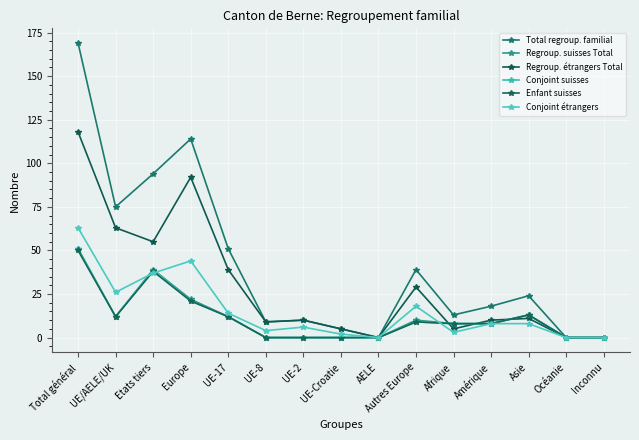

List the labels in order of Regroup. suisses Total value, largest first.

Total général, Etats tiers, Europe, Asie, UE/AELE/UK, UE-17, Autres Europe, Afrique, Amérique, UE-8, UE-2, UE-Croatie, AELE, Océanie, Inconnu